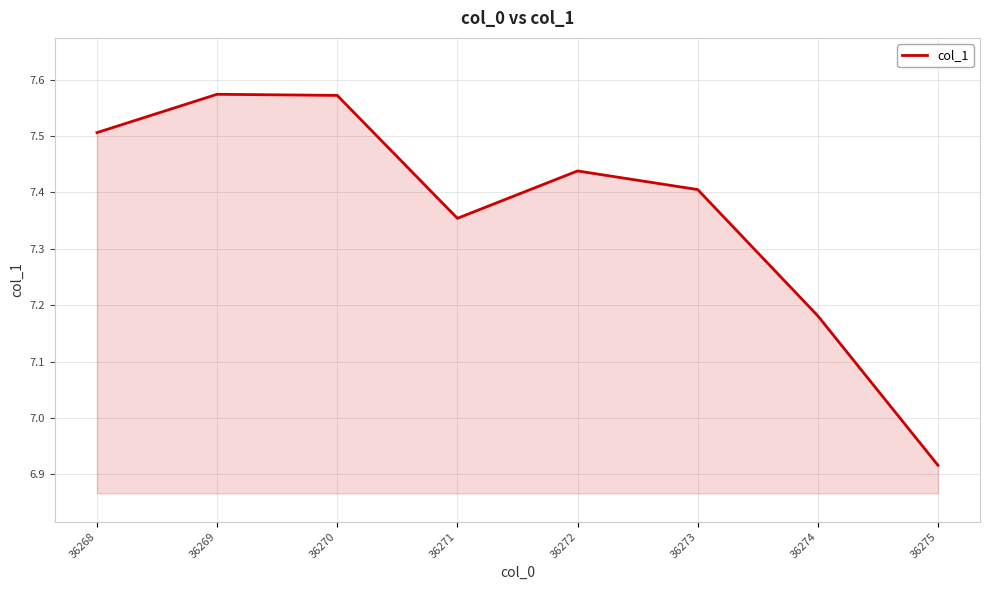

What is the change in value from 36271 to 36273?

+0.1